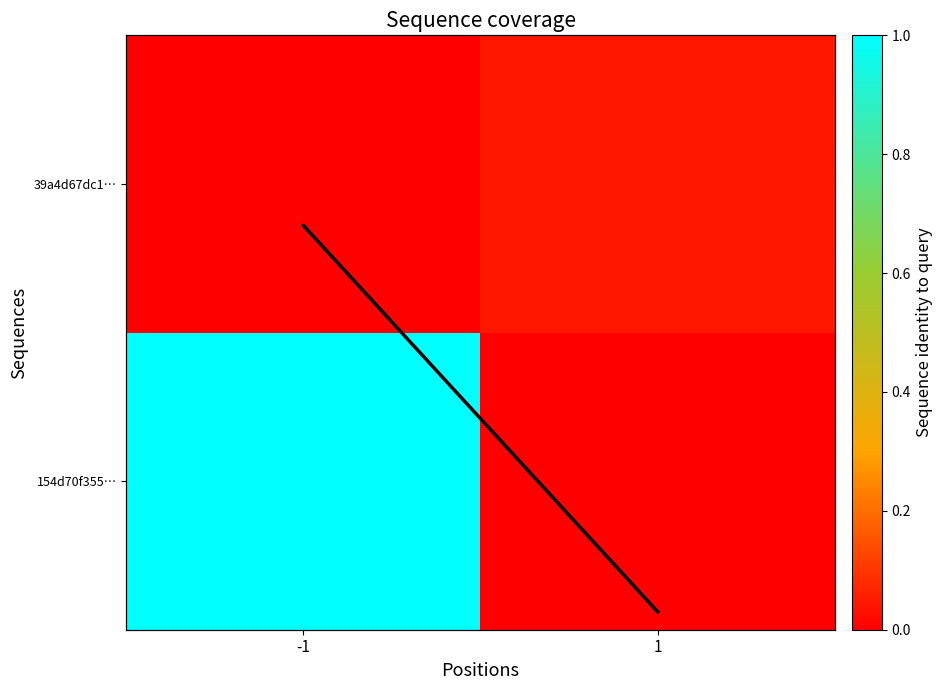

What is the difference between the 154d70f355… values at -1 and 1?

1.0